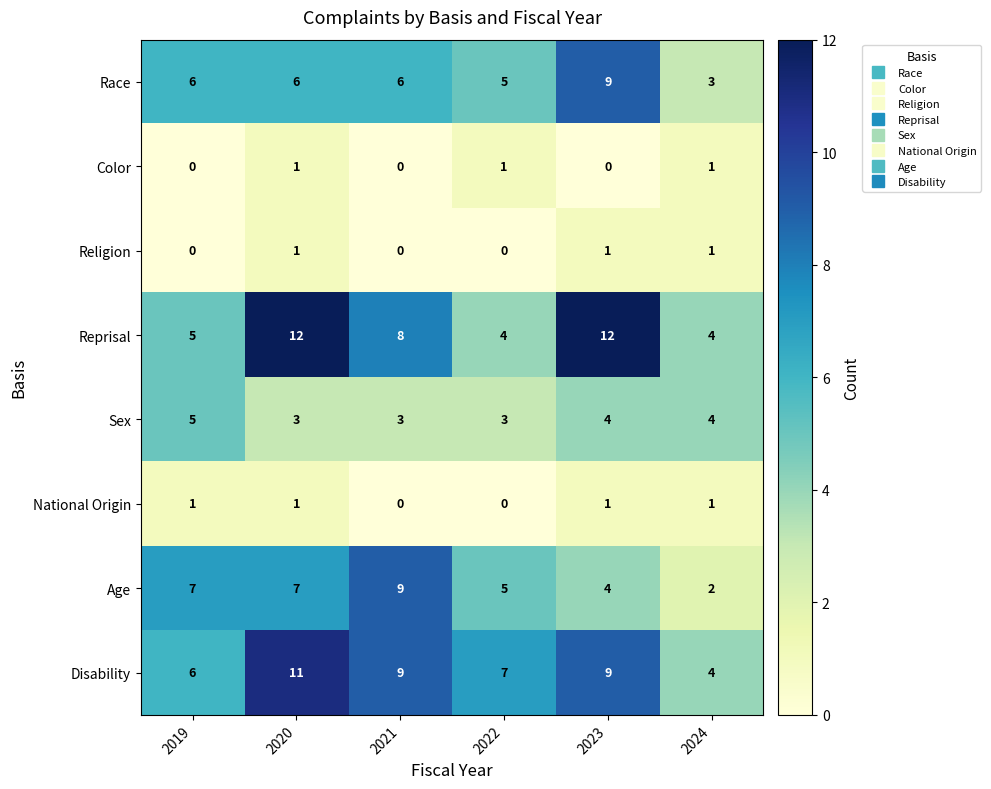

At which category is the sum across all series the highest?

2020